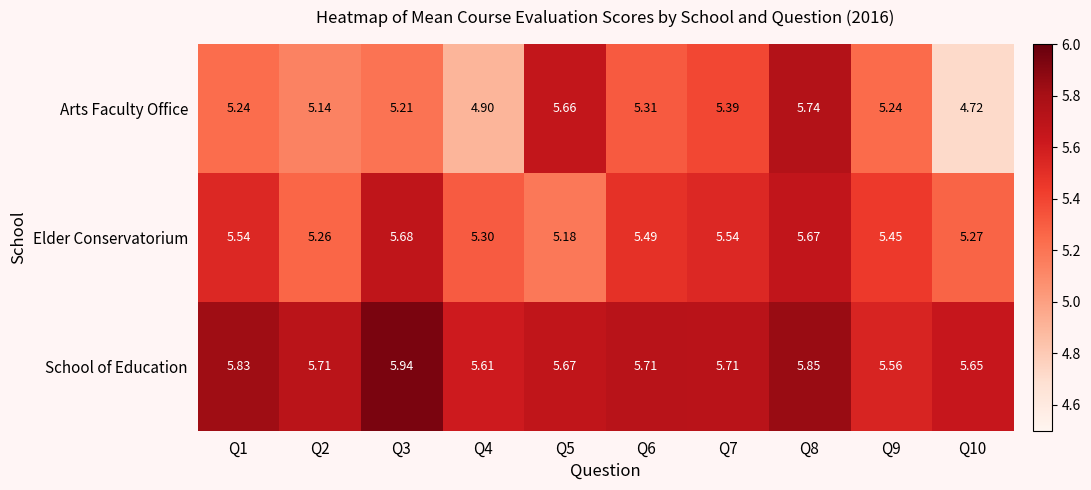

Which series has the largest total across all categories?

School of Education